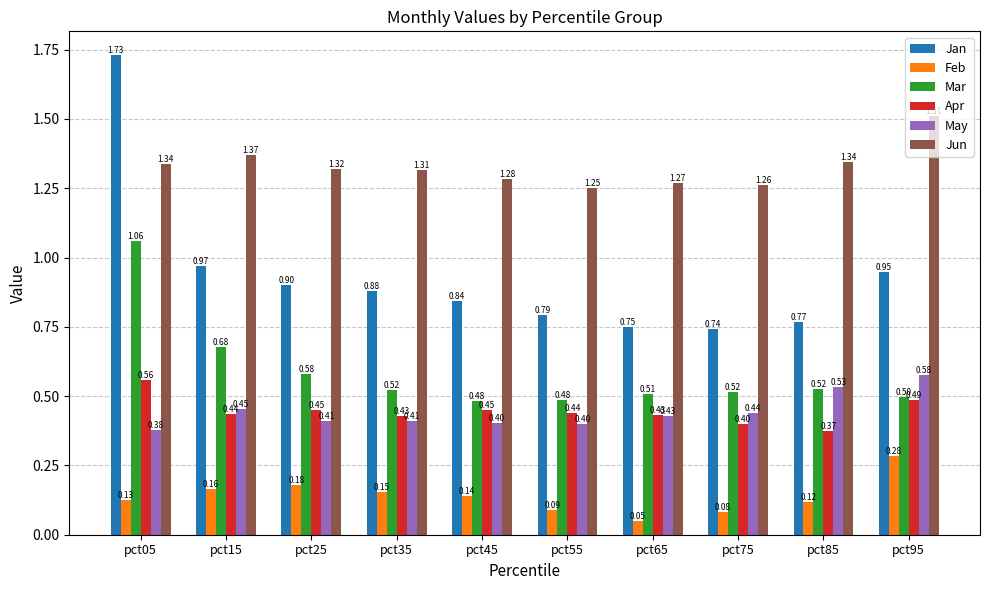

Is it true that Jan equals 0.2 at pct65?

False